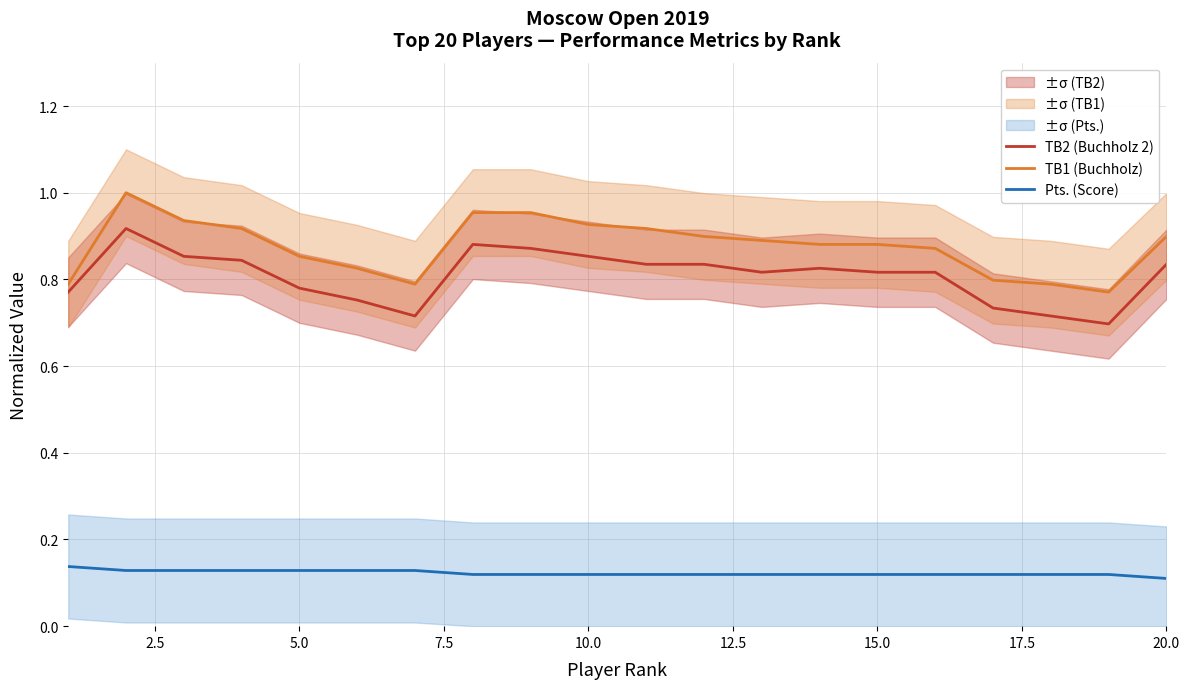

True or false: Pts. (Score) and TB1 (Buchholz) intersect in this chart.

False